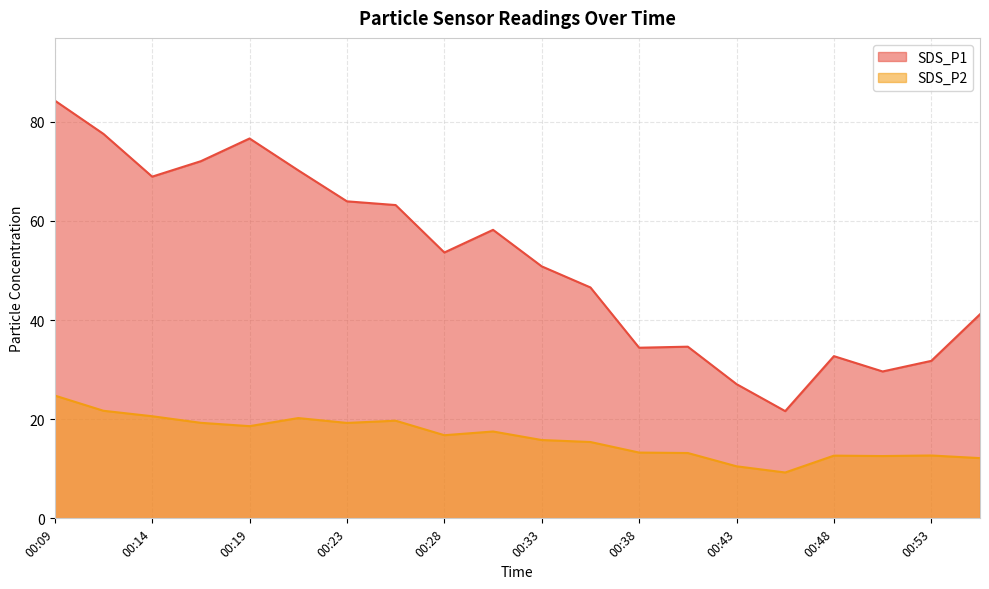

What is the sum of the SDS_P1 values at 00:11 and 00:09?

161.8